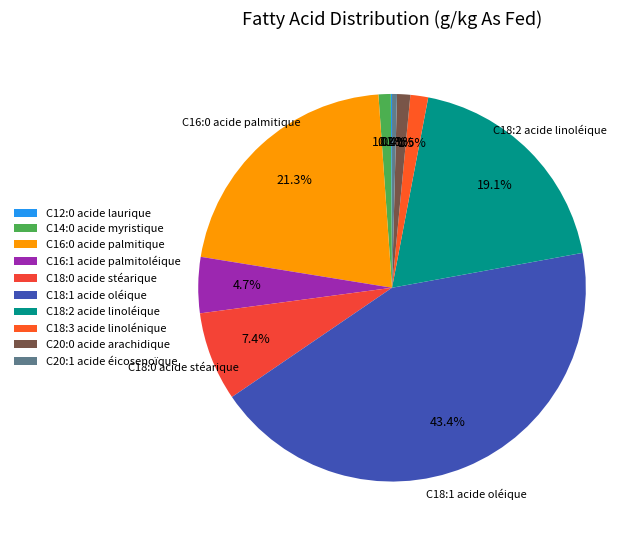

How many segments does this pie chart have?

10